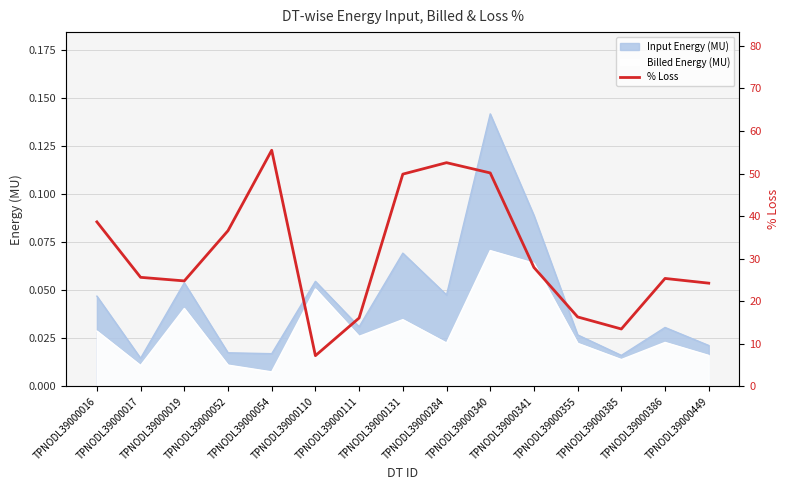

What is the minimum value shown in the chart?

7.2